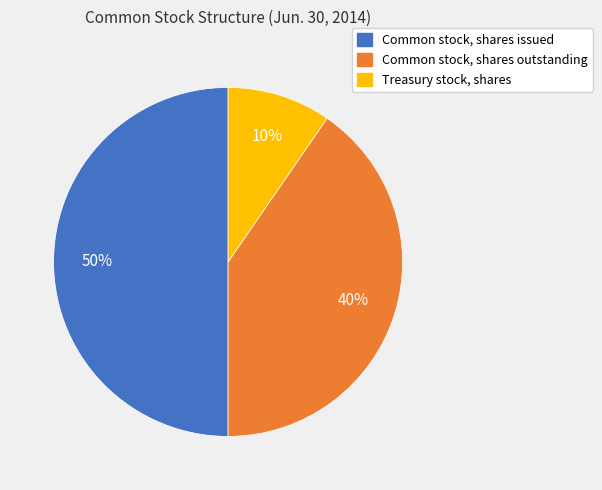

To the nearest percent, what is the combined percentage of Treasury stock, shares and Common stock, shares issued?

60%